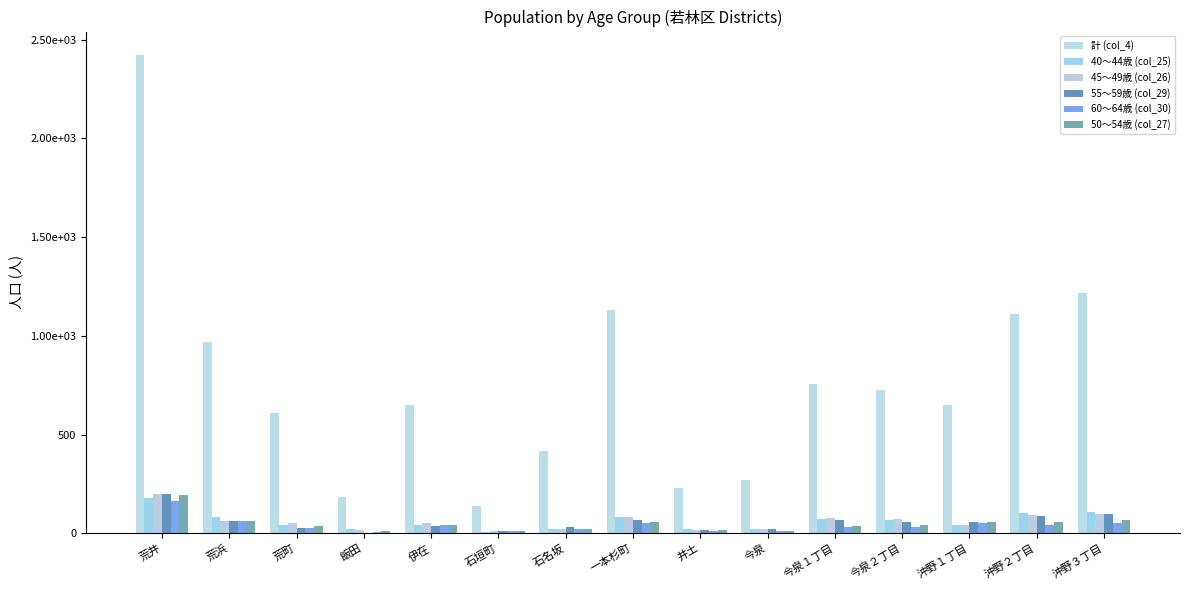

Which series has the largest total across all categories?

計 (col_4)